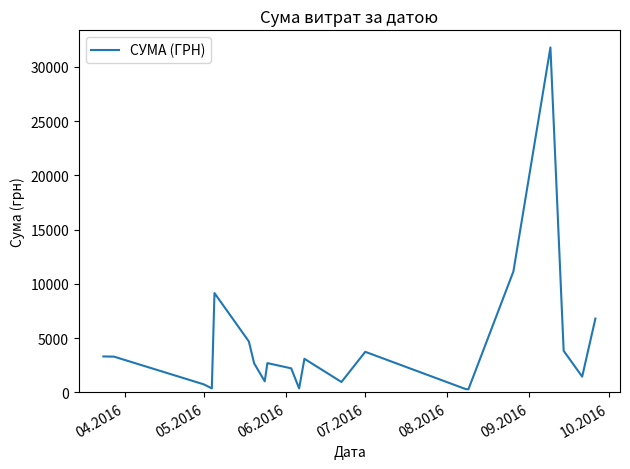

What is the difference between the maximum and minimum values?

31494.1